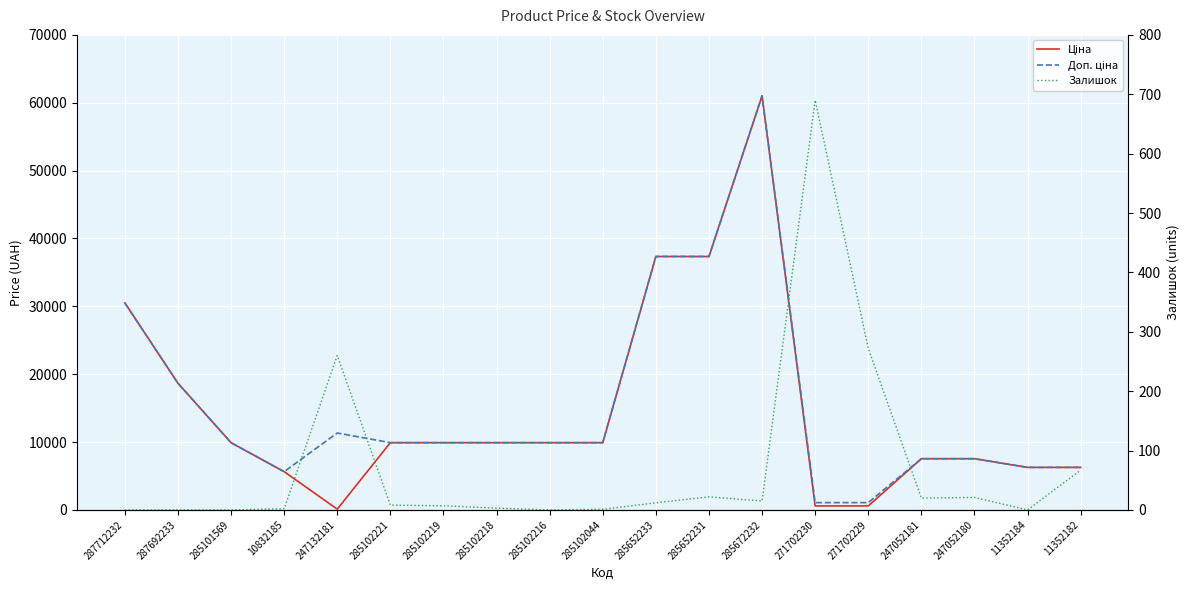

Reading right to left, extract all data points from this chart.

Ціна: 6266.7	6266.7	7545.9	7545.9	586.0	586.0	61024.7	37343.0	37343.0	9908.5	9908.5	9908.5	9908.5	9908.5	113.3	5636.0	9908.5	18671.5	30512.3
Доп. ціна: 6266.7	6266.7	7545.9	7545.9	1074.5	1074.5	61024.7	37343.0	37343.0	9908.5	9908.5	9908.5	9908.5	9908.5	11334.0	5636.0	9908.5	18671.5	30512.3
Залишок: 67.0	0.0	21.0	20.0	272.0	690.0	15.0	22.0	12.0	1.0	0.0	3.0	7.0	8.0	260.0	2.0	0.0	0.0	0.0